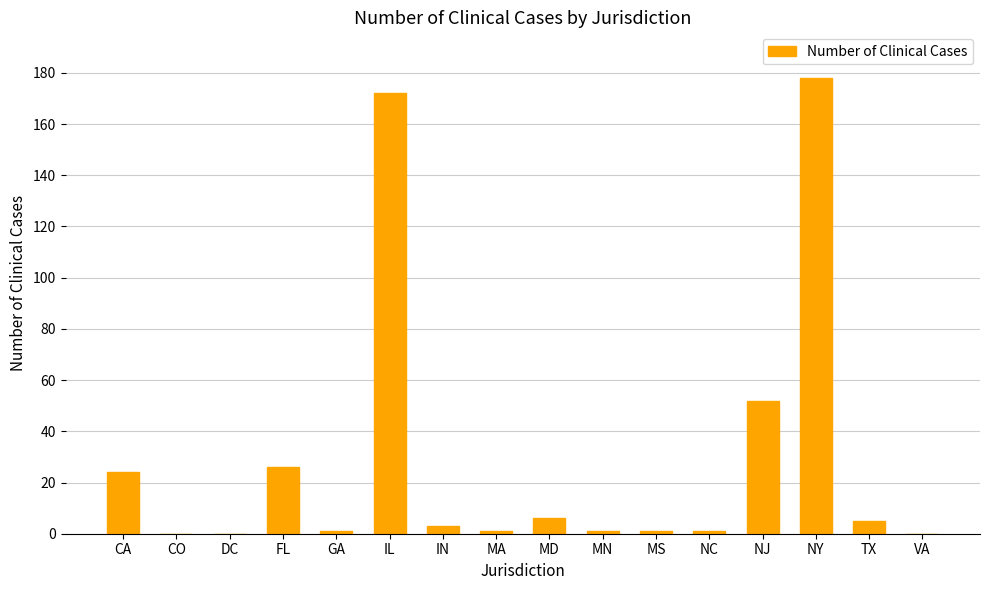

Between VA and IL, which is larger?

IL